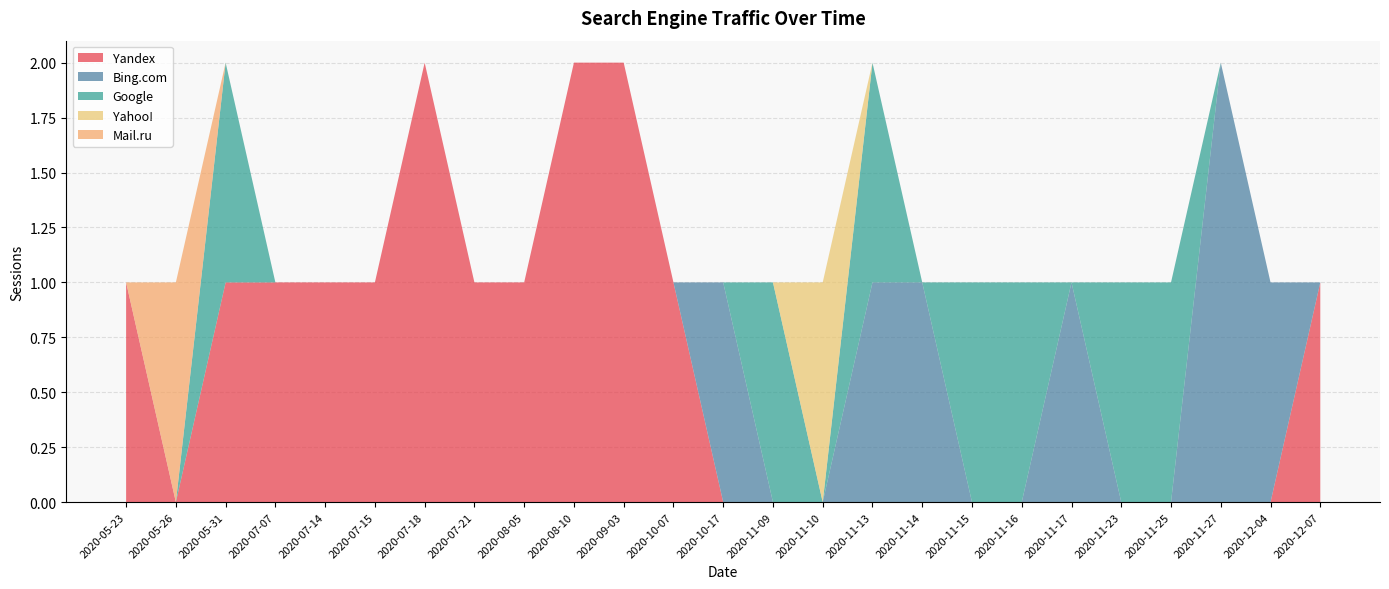

Reading left to right, what are all the values shown in this chart?

Yandex: 1	0	1	1	1	1	2	1	1	2	2	1	0	0	0	0	0	0	0	0	0	0	0	0	1
Bing.com: 0	0	0	0	0	0	0	0	0	0	0	0	1	0	0	1	1	0	0	1	0	0	2	1	0
Google: 0	0	1	0	0	0	0	0	0	0	0	0	0	1	0	1	0	1	1	0	1	1	0	0	0
Yahoo!: 0	0	0	0	0	0	0	0	0	0	0	0	0	0	1	0	0	0	0	0	0	0	0	0	0
Mail.ru: 0	1	0	0	0	0	0	0	0	0	0	0	0	0	0	0	0	0	0	0	0	0	0	0	0